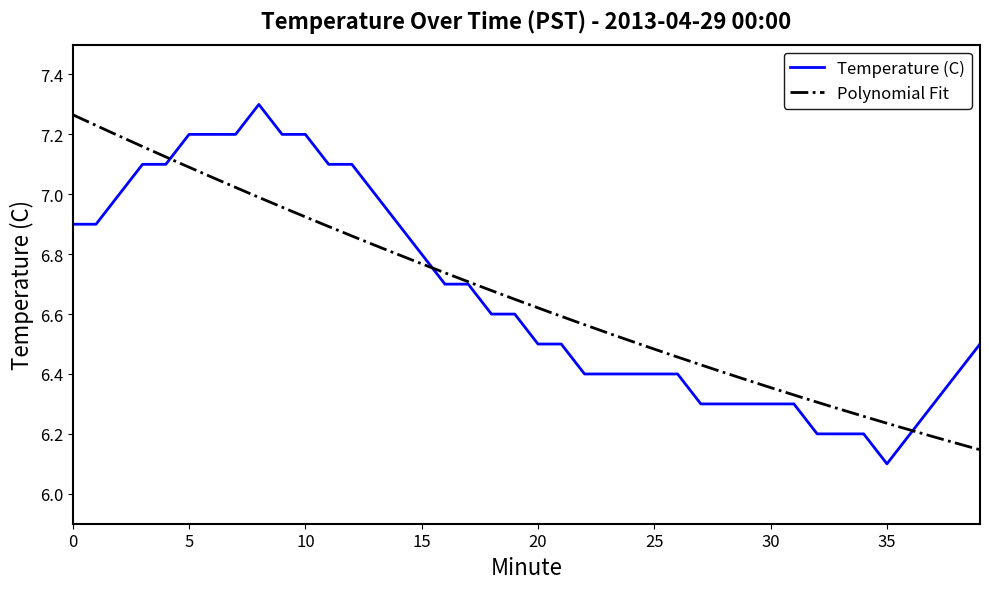

The Temperature (C) series shows 12.0 at 5. True or false?

False